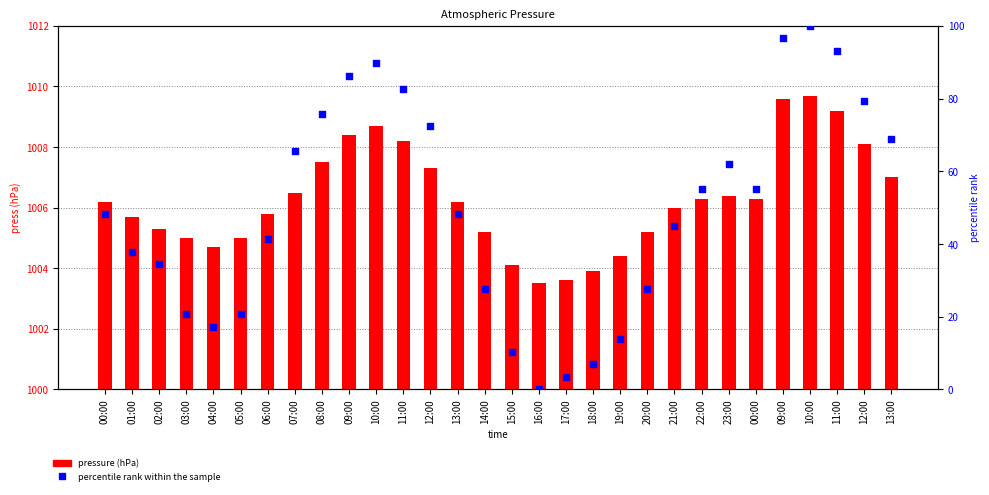

Is the value of percentile rank within the sample at 09:00 greater than the value of pressure (hPa) at 08:00?

No